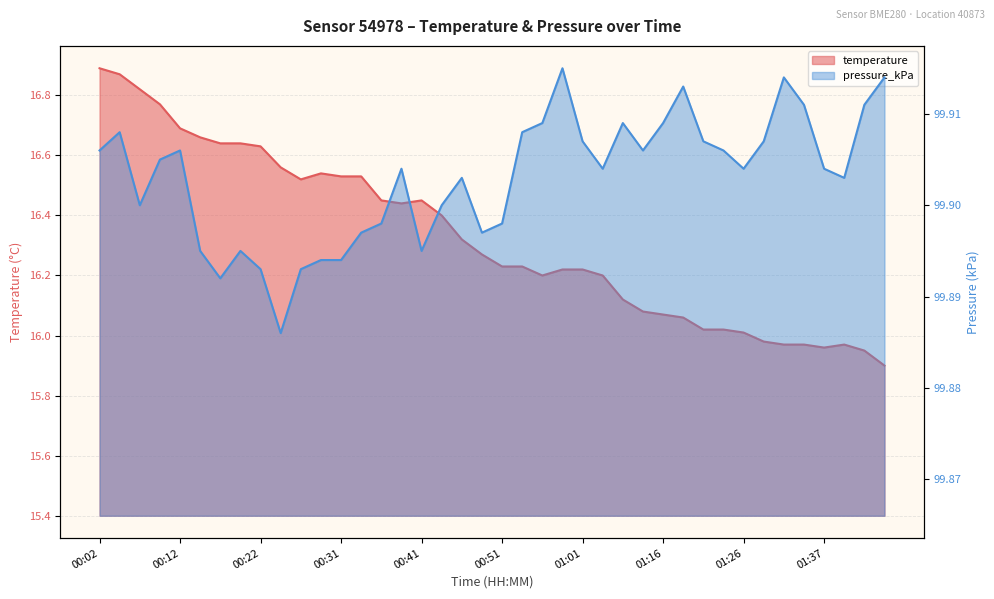

Which has a higher value, 01:11 or 00:14?

00:14